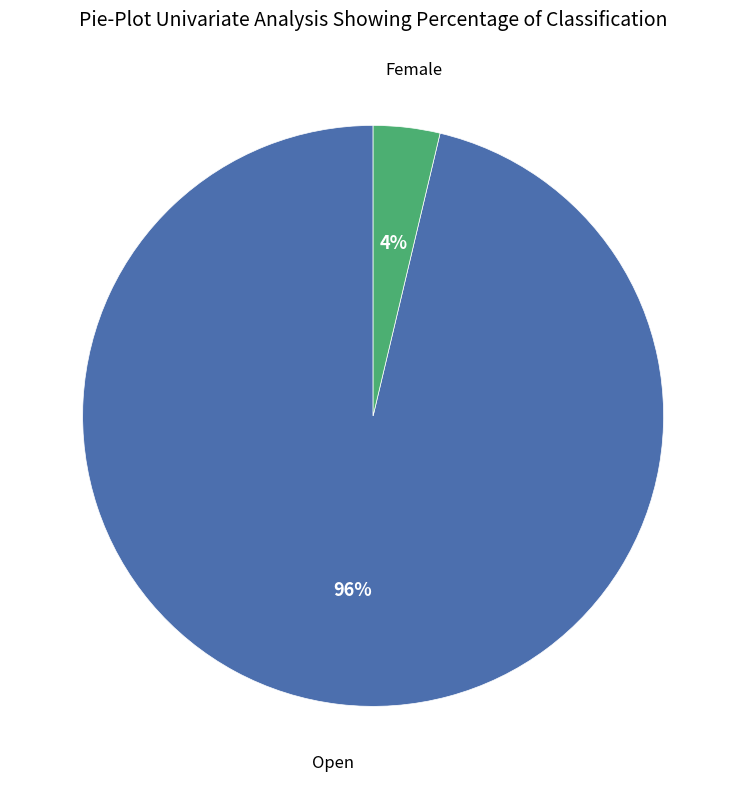

To the nearest percent, what is the average slice percentage?

50%